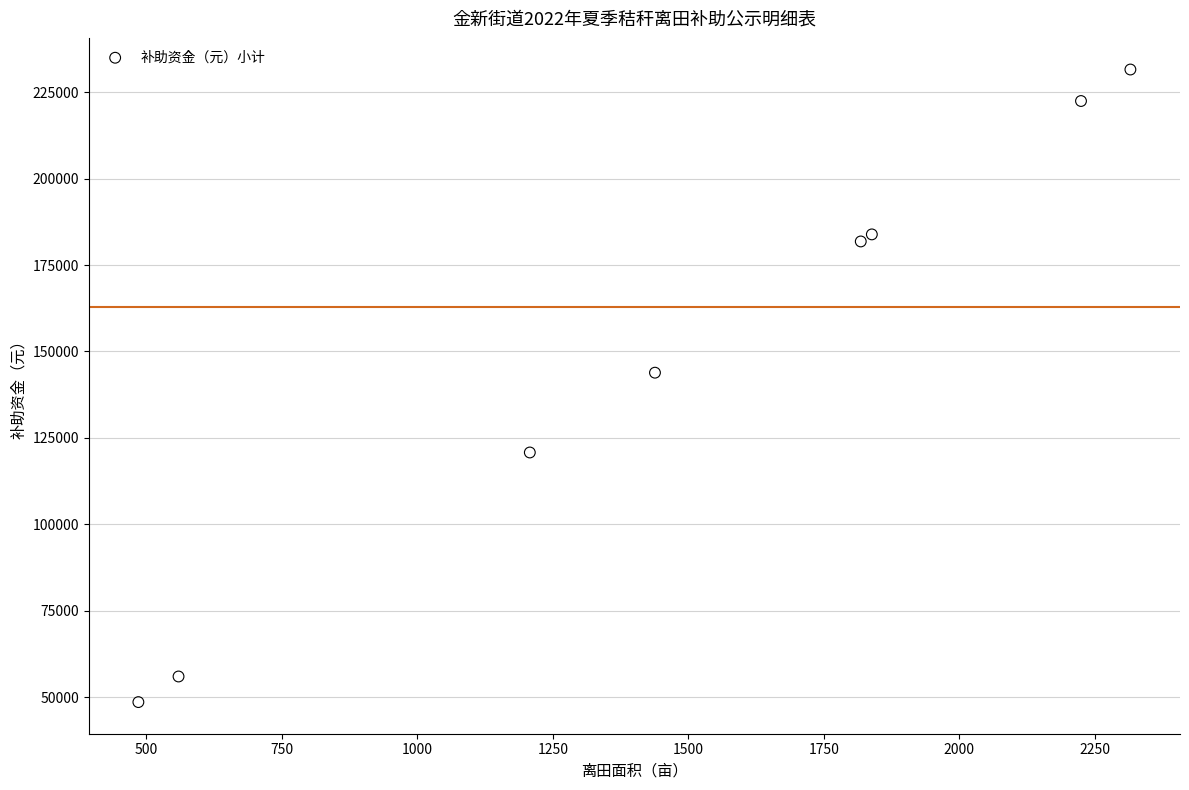

What Y value in the scatter plot is closest to 140062?

143860